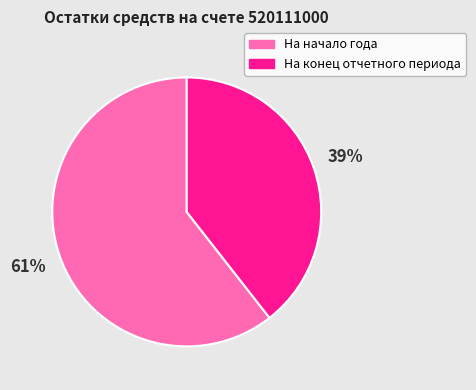

Is it true that На конец отчетного периода is 31% of the pie?

False